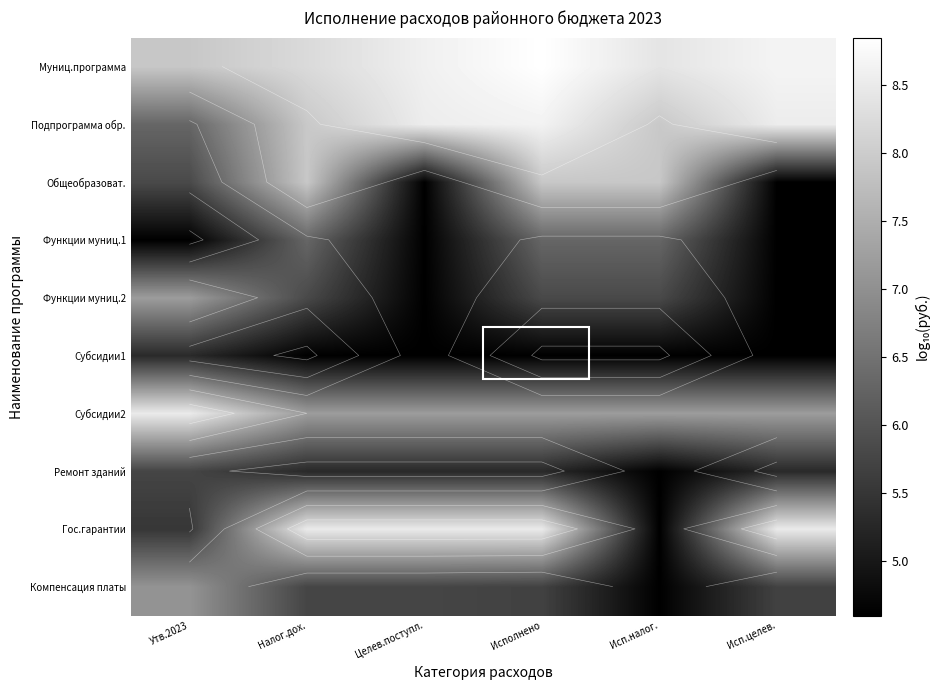

At which category does the chart reach its peak across all series?

Исполнено